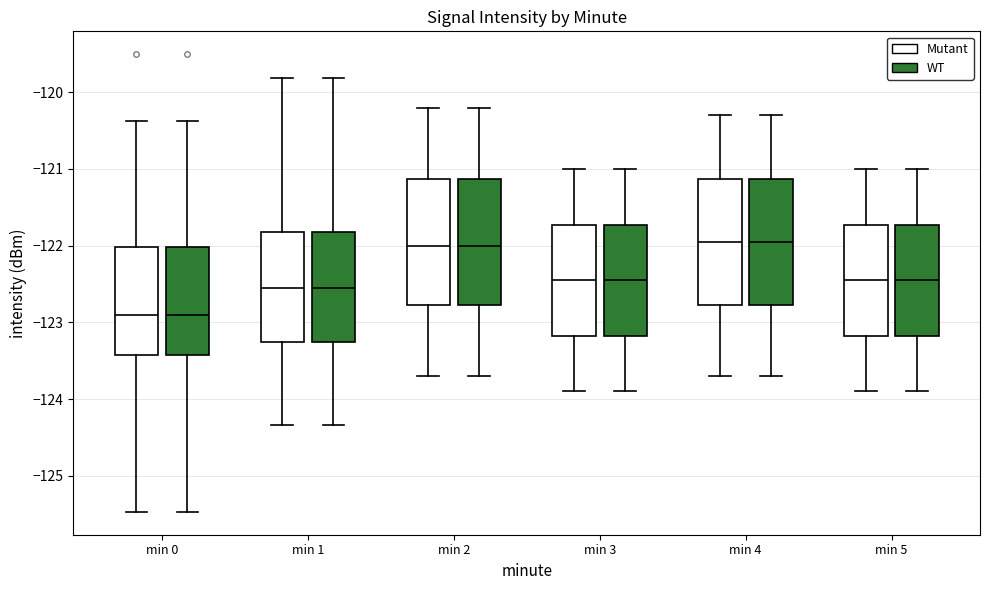

Reading left to right, transcribe this box plot: for each box, give where its median line is, the range the box spans, and where its two whiskers end, as read against the y-axis. The values are not printed on the chart, so give them approximately, as read against the axis.

min 0 (Mutant): median -122.9, box -123.4 to -122.0, whiskers -125.5 to -120.4
min 0 (WT): median -122.9, box -123.4 to -122.0, whiskers -125.5 to -120.4
min 1 (Mutant): median -122.5, box -123.2 to -121.8, whiskers -124.3 to -119.8
min 1 (WT): median -122.5, box -123.2 to -121.8, whiskers -124.3 to -119.8
min 2 (Mutant): median -122.0, box -122.8 to -121.1, whiskers -123.7 to -120.2
min 2 (WT): median -122.0, box -122.8 to -121.1, whiskers -123.7 to -120.2
min 3 (Mutant): median -122.4, box -123.2 to -121.7, whiskers -123.9 to -121.0
min 3 (WT): median -122.4, box -123.2 to -121.7, whiskers -123.9 to -121.0
min 4 (Mutant): median -121.9, box -122.8 to -121.1, whiskers -123.7 to -120.3
min 4 (WT): median -121.9, box -122.8 to -121.1, whiskers -123.7 to -120.3
min 5 (Mutant): median -122.4, box -123.2 to -121.7, whiskers -123.9 to -121.0
min 5 (WT): median -122.4, box -123.2 to -121.7, whiskers -123.9 to -121.0